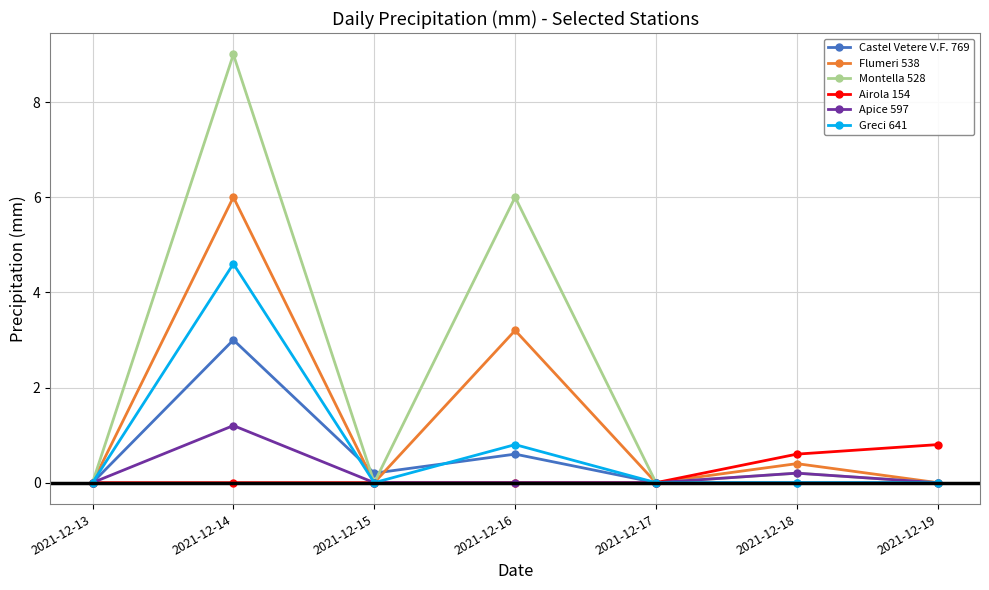

List the series in order of their peak value, lowest first.

Airola 154, Apice 597, Castel Vetere V.F. 769, Greci 641, Flumeri 538, Montella 528